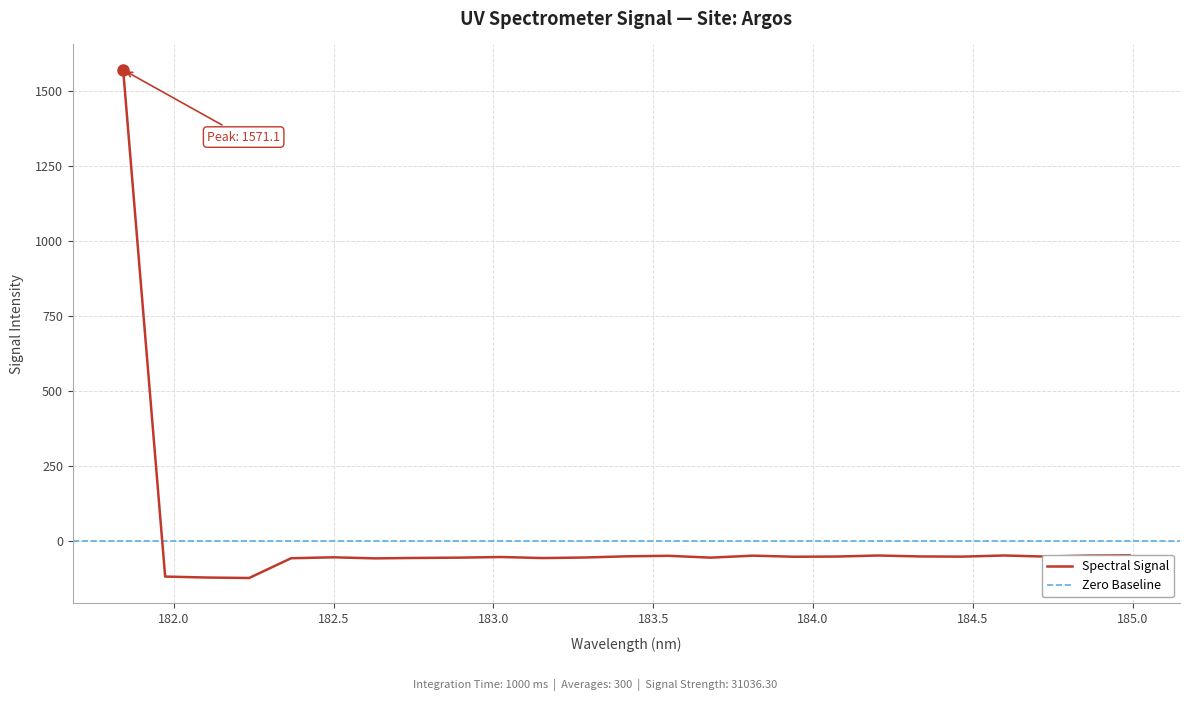

Count the number of values greater than -51.

9